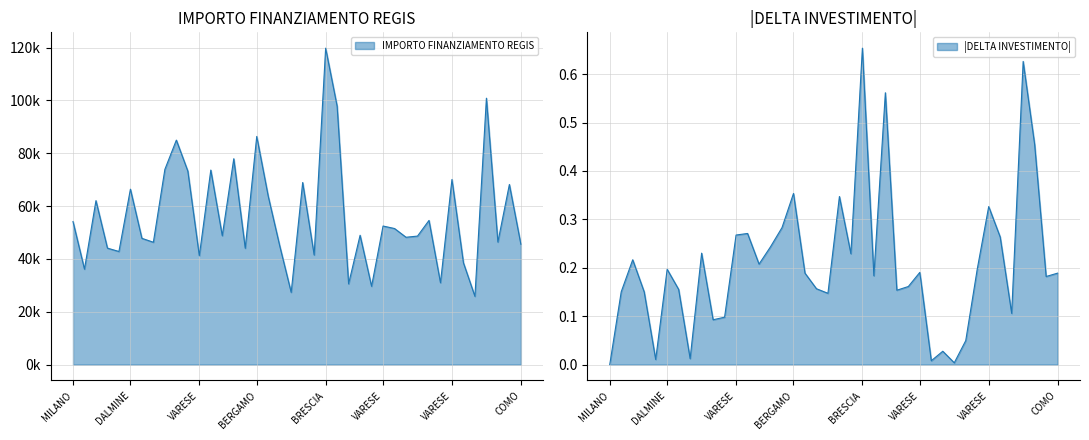

In IMPORTO FINANZIAMENTO REGIS, how many points are lower than both neighbors (excluding endpoints)?

14